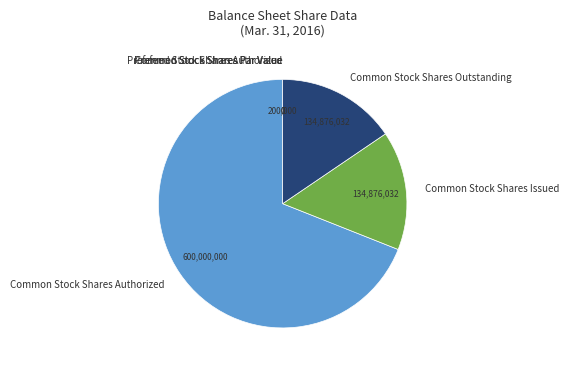

Is there any slice that represents more than half of the pie?

Yes